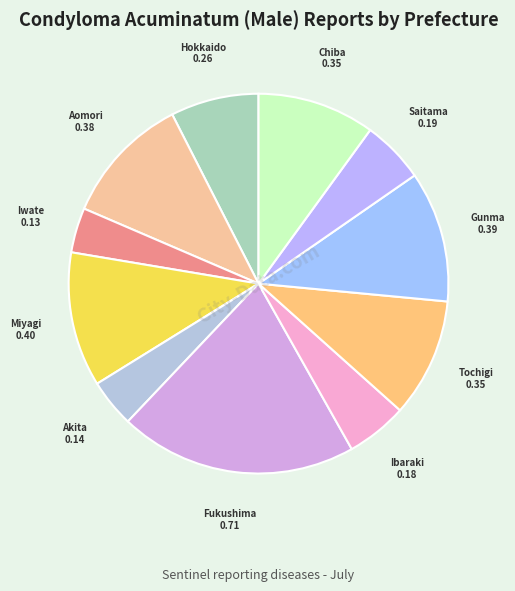

How many slices are in this pie chart?

11